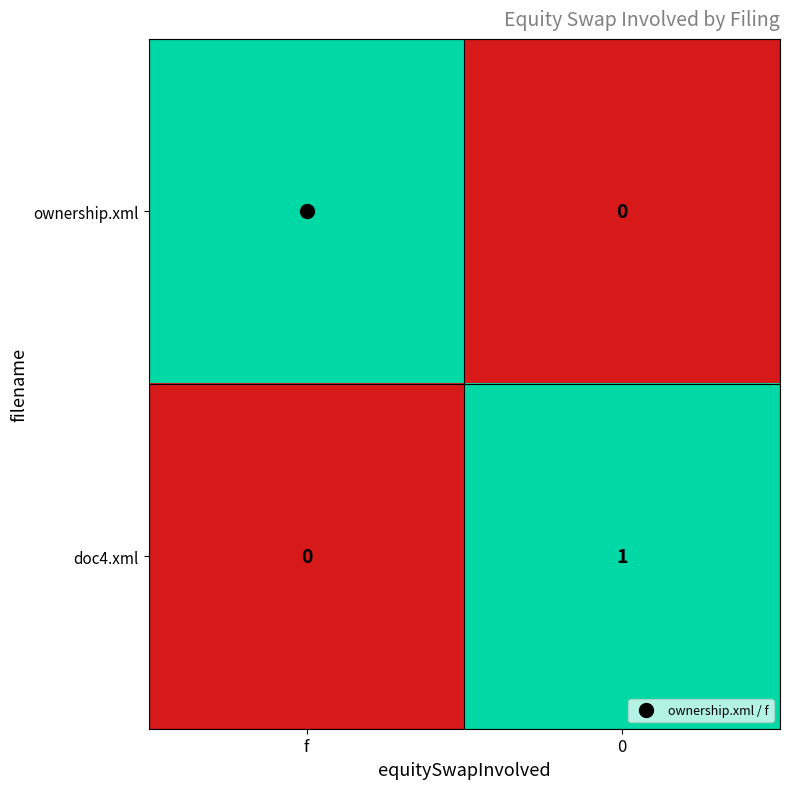

Where is doc4.xml nearest to the value 0?

f